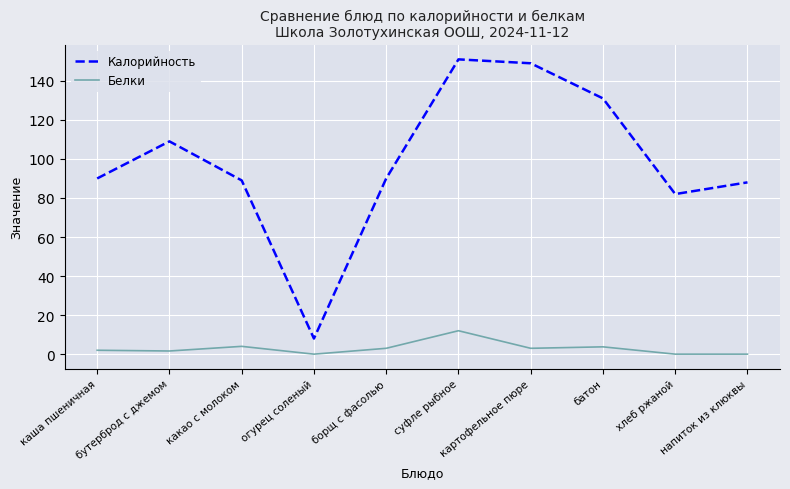

The value of Калорийность at борщ с фасолью is 90.0. True or false?

True